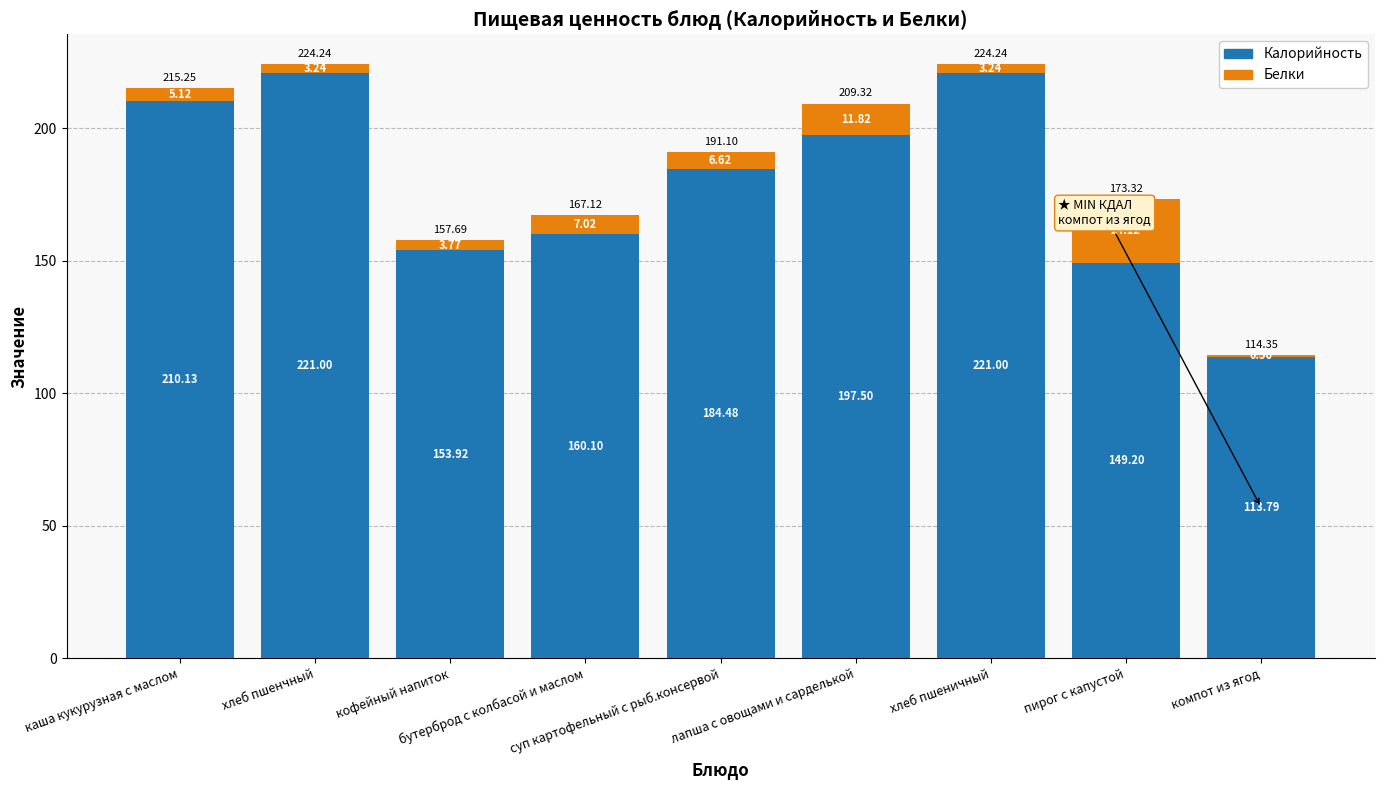

The value of Калорийность at кофейный напиток is 153.9. True or false?

True